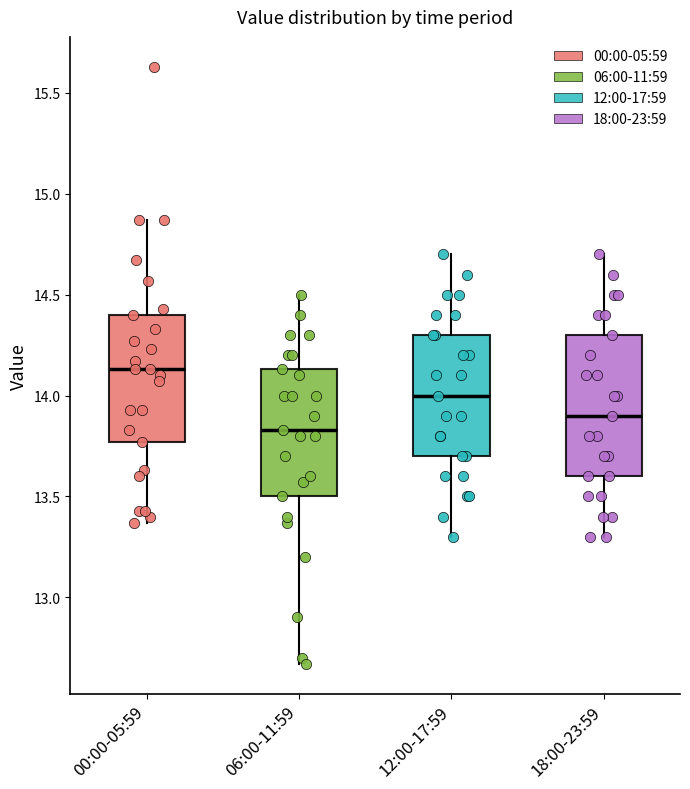

Which box's median line is the highest?

00:00-05:59